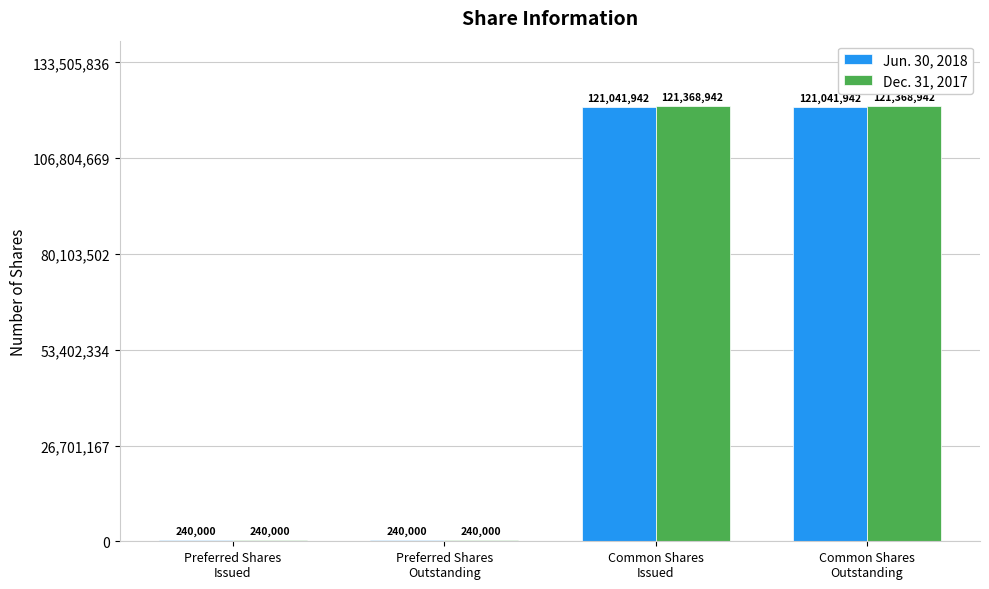

What is the greatest value displayed?

121368942